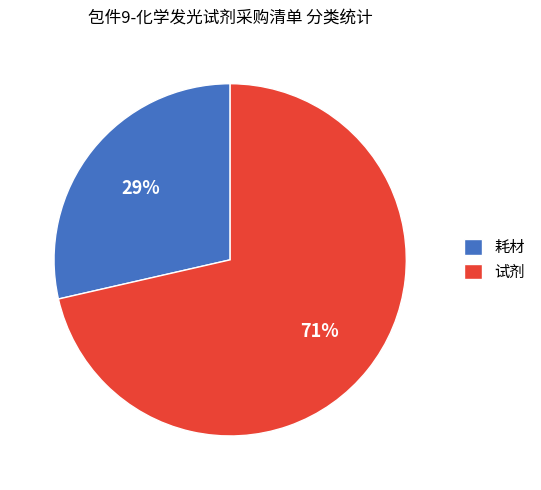

To the nearest percent, what percentage of the pie is 耗材?

29%